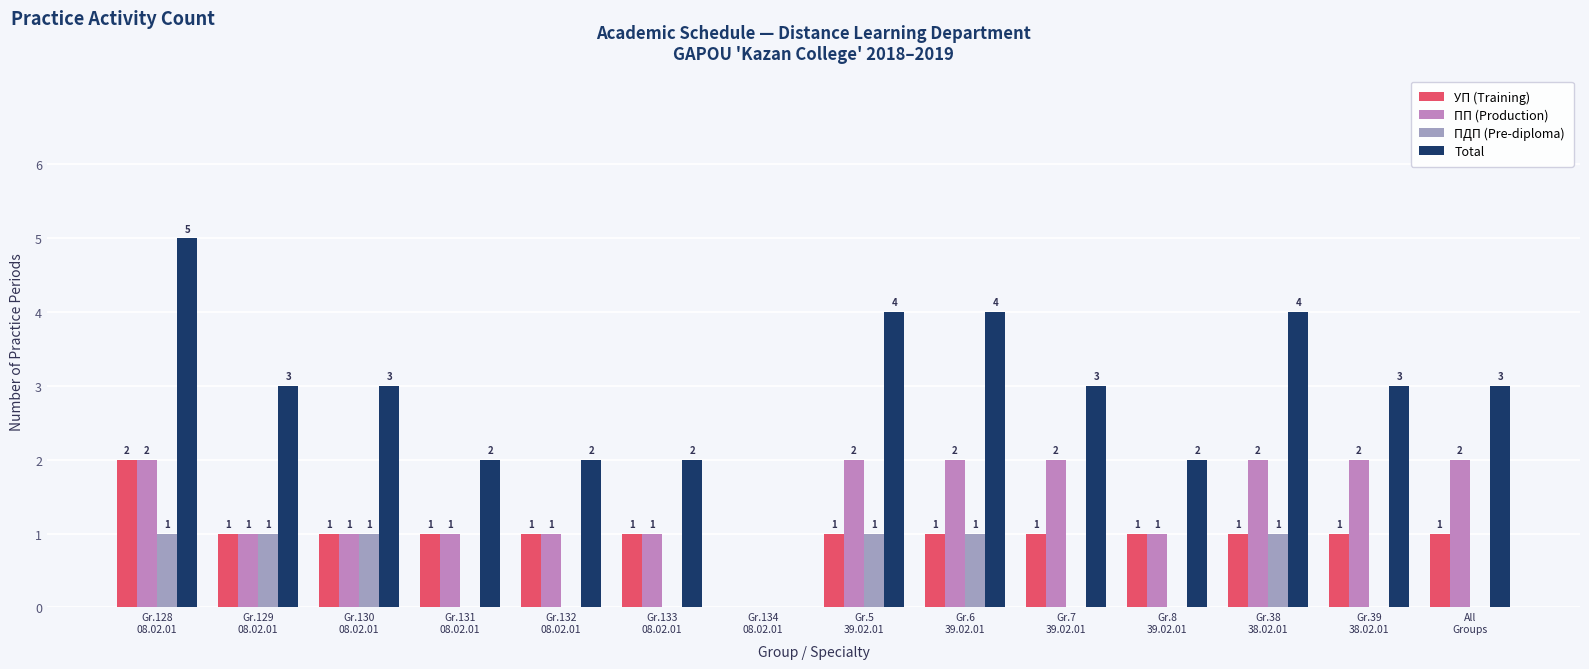

Which series has the largest total across all categories?

Total